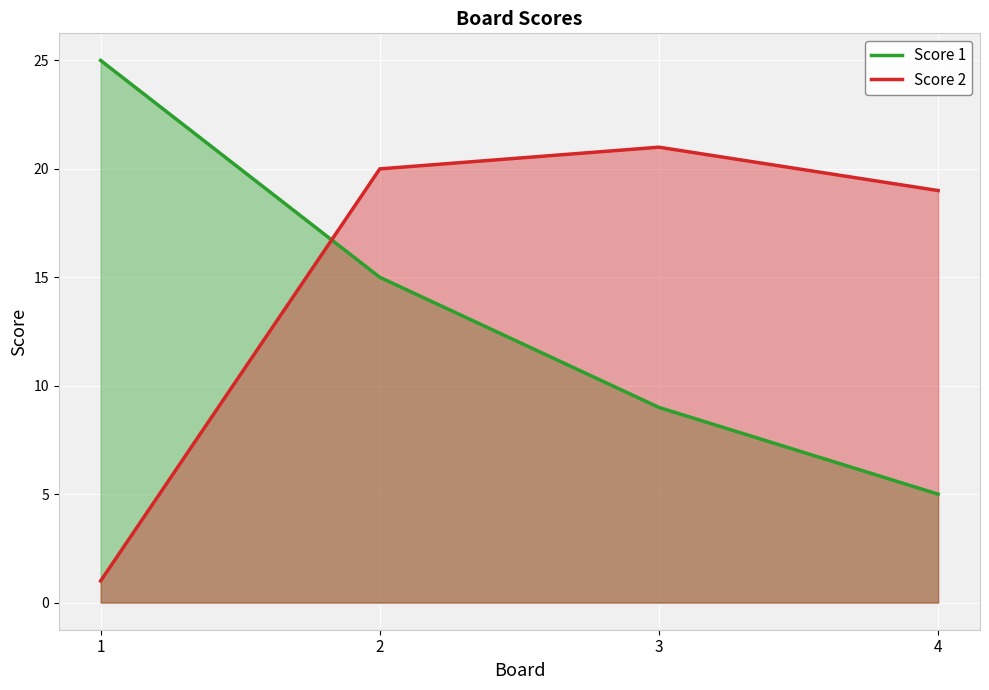

How many data points in Score 2 are above 20?

1